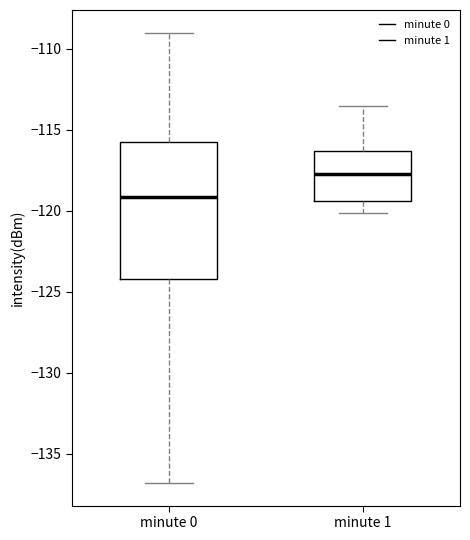

Reading left to right, transcribe this box plot: for each box, give where its median line is, the range the box spans, and where its two whiskers end, as read against the y-axis. The values are not printed on the chart, so give them approximately, as read against the axis.

minute 0: median -119.0, box -124.0 to -116.0, whiskers -137.0 to -109.0
minute 1: median -117.5, box -119.5 to -116.5, whiskers -120.0 to -113.5